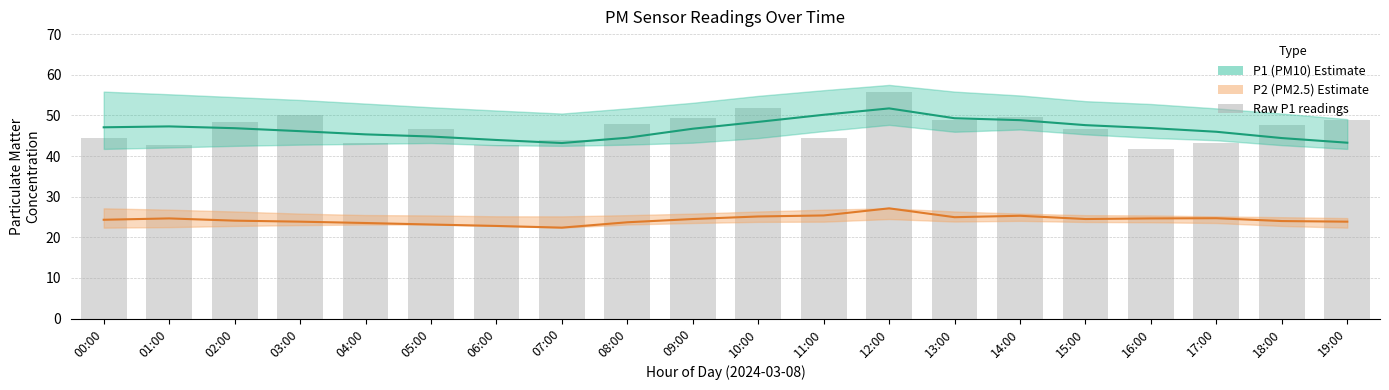

What is the change in value from 08:00 to 09:00?

+1.4